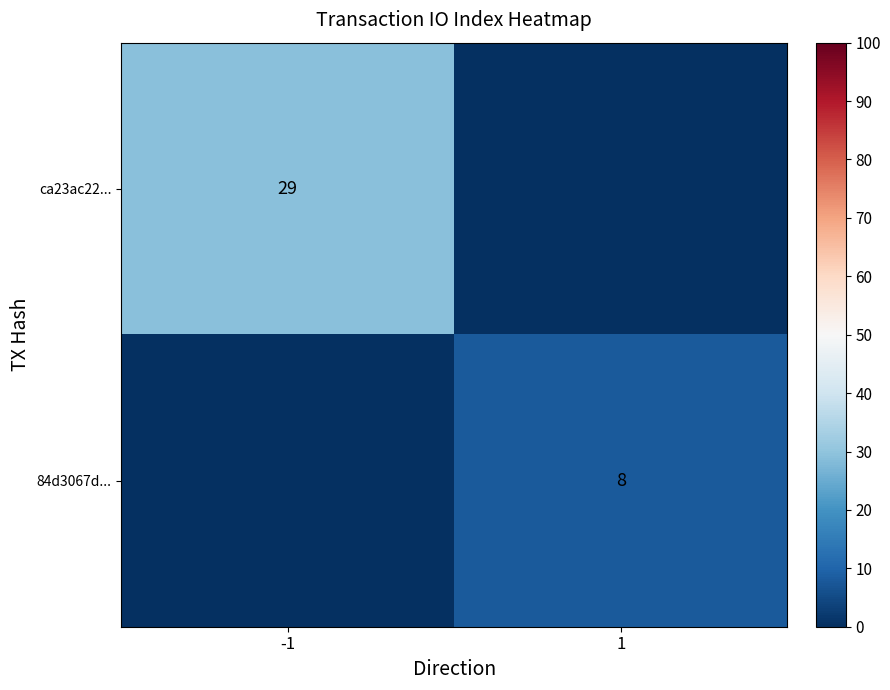

The value of 84d3067d... at 1 is 5. True or false?

False